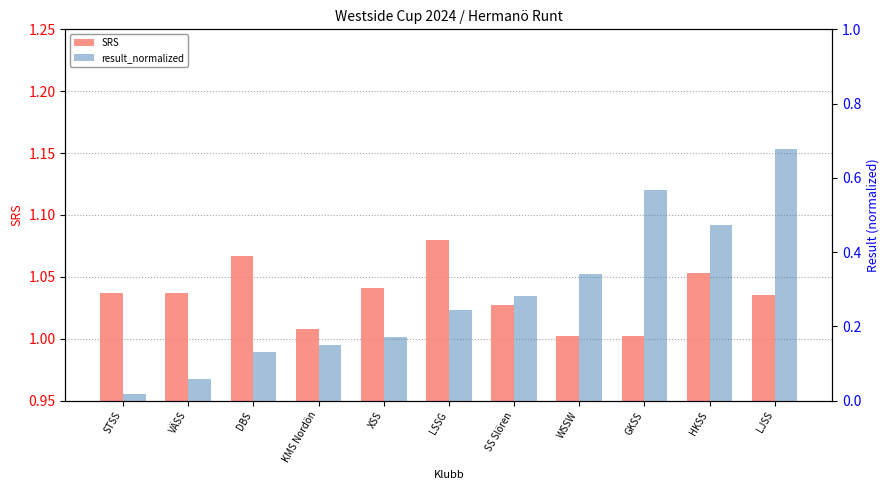

What is the value of the SRS bar at the 3rd from the left?

1.1